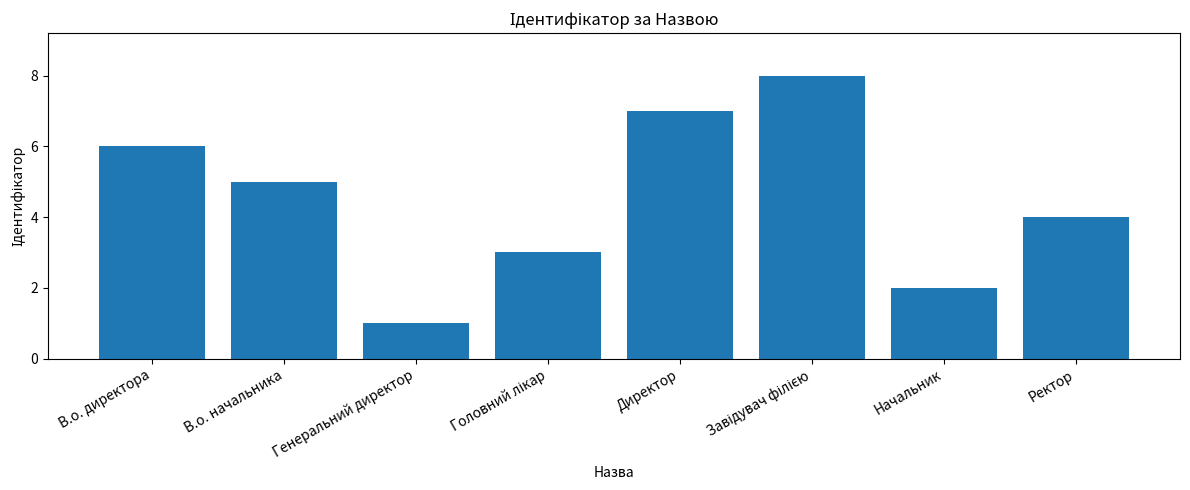

What is the minimum value shown in the chart?

1